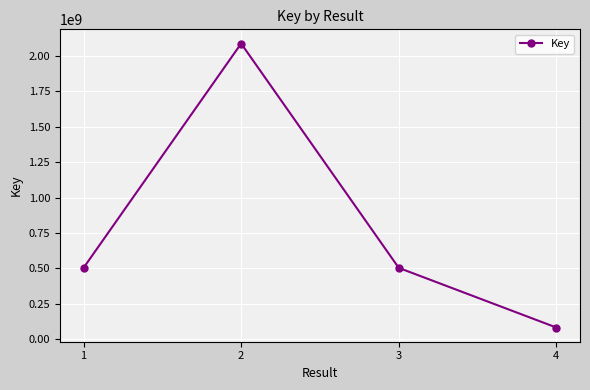

The value at 2 is 2087388556. True or false?

True